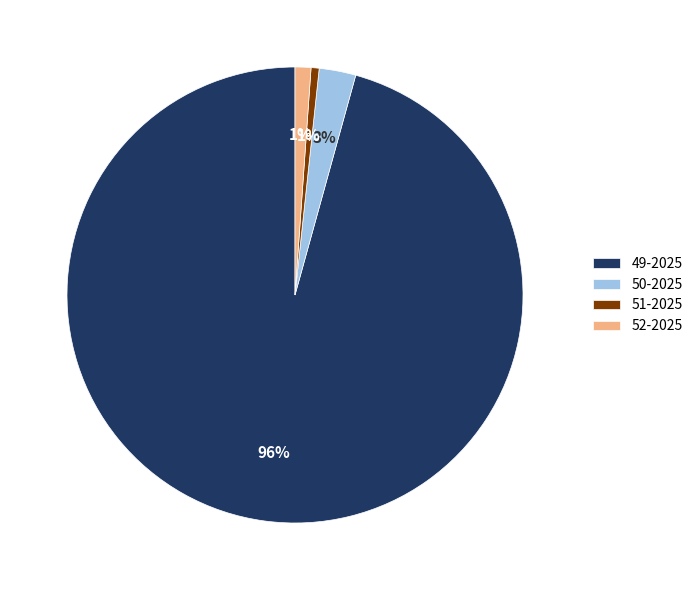

Which category has the biggest portion of the pie?

49-2025